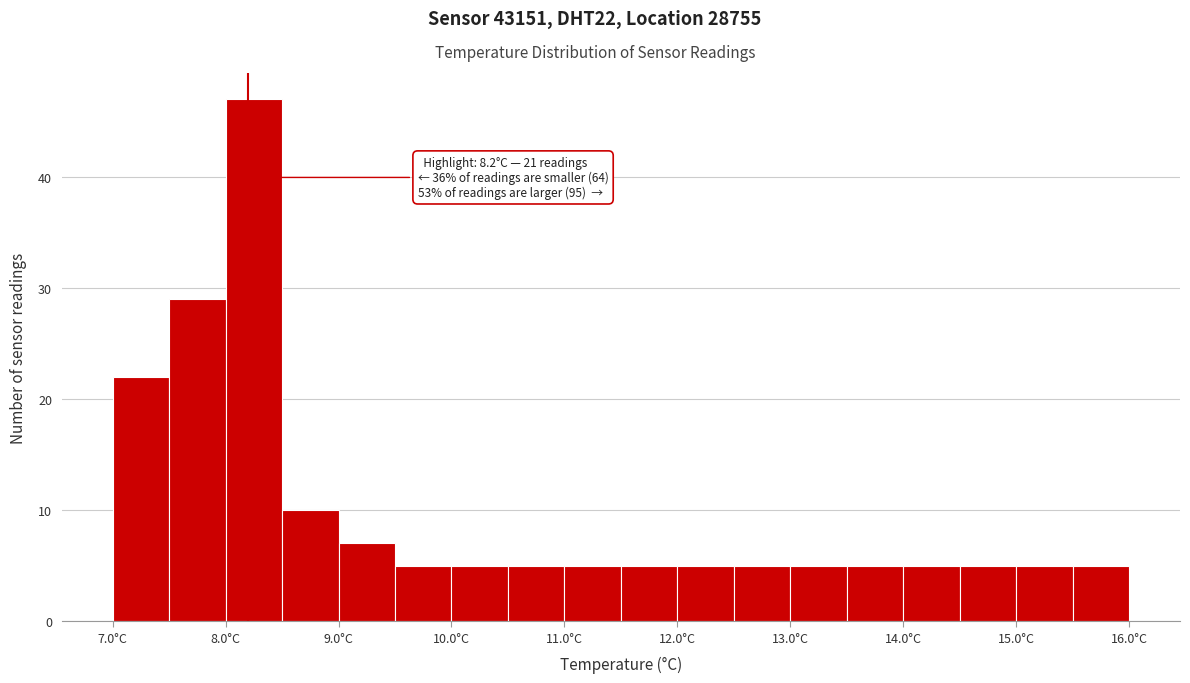

Which range on the x-axis has the tallest bar?

8.0 to 8.5